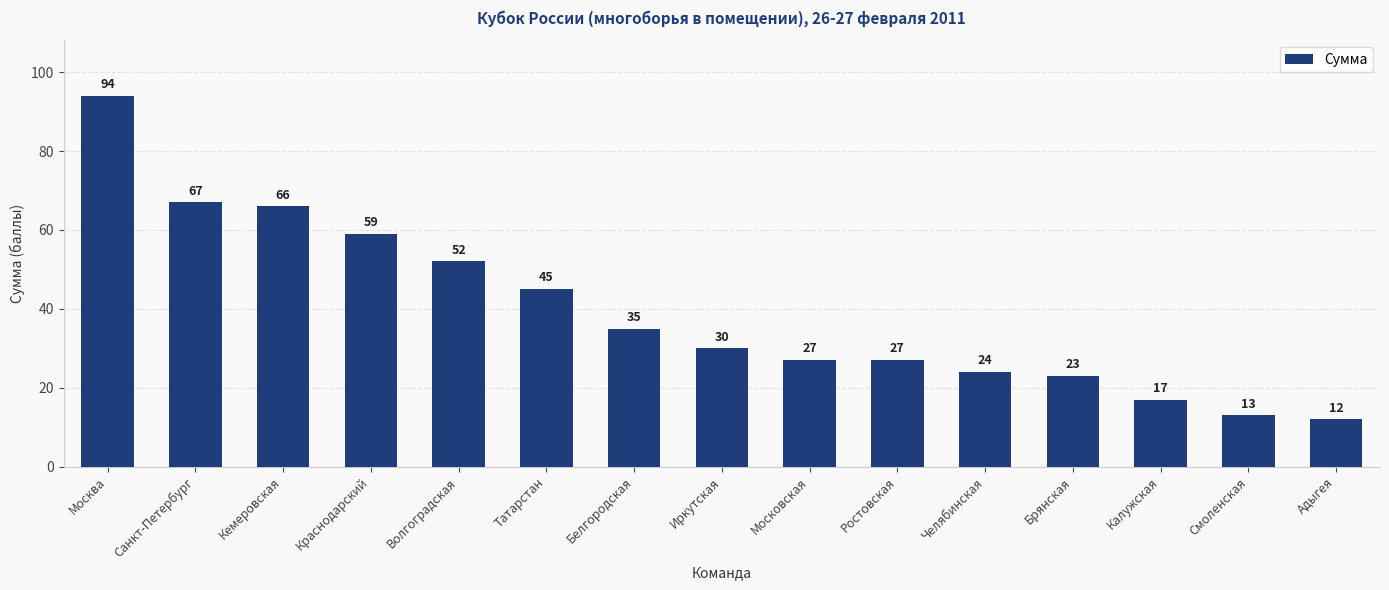

What is the average value?

39